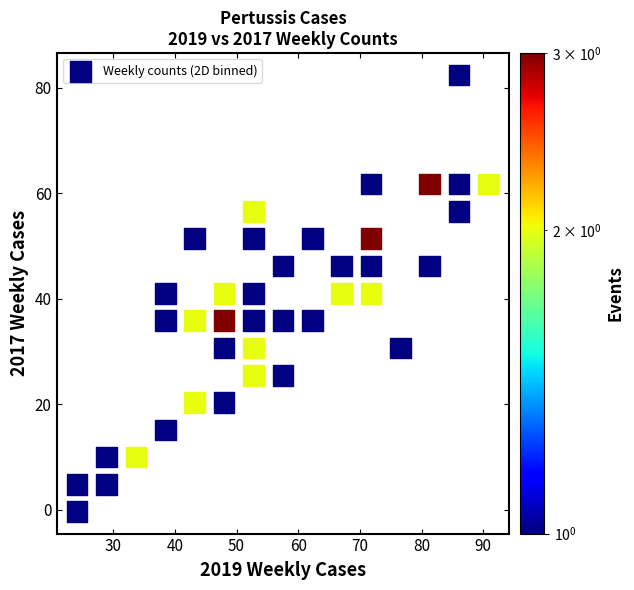

What is the range of X values (max minus min)?

66.7